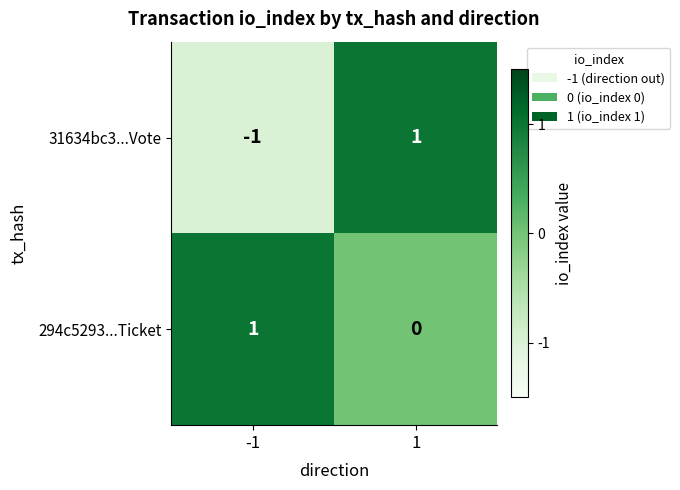

Is the value of 294c5293...Ticket at 1 greater than the value of 31634bc3...Vote at -1?

Yes